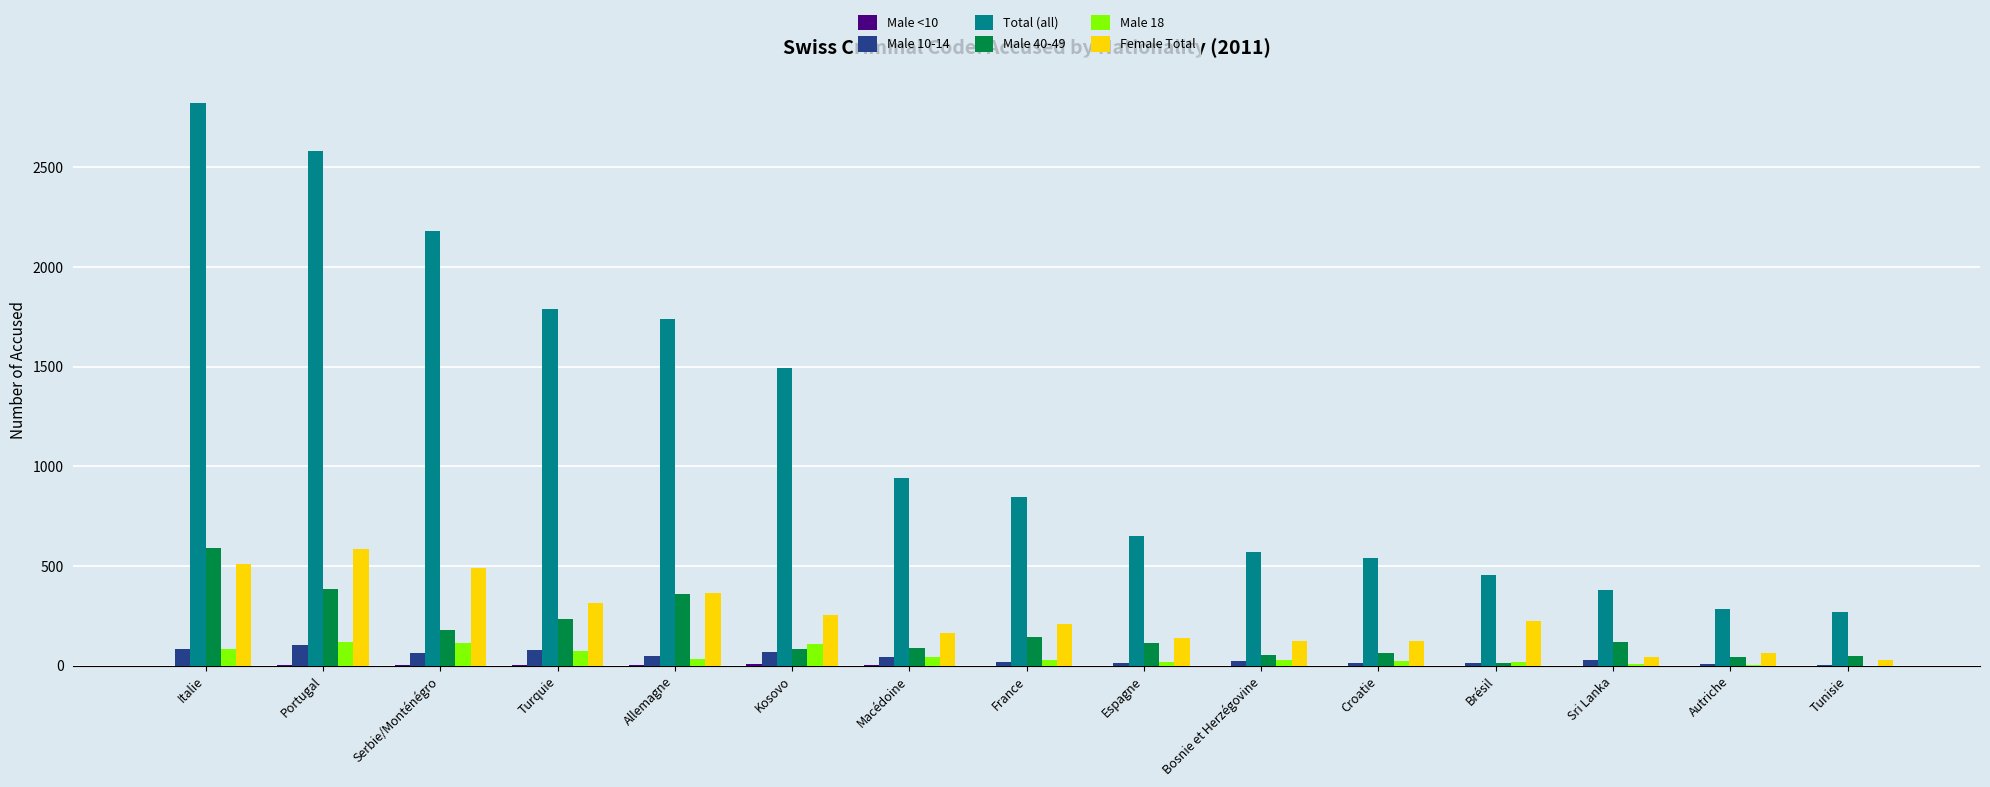

Is the value of Total (all) at Portugal greater than the value of Male 18 at Portugal?

Yes